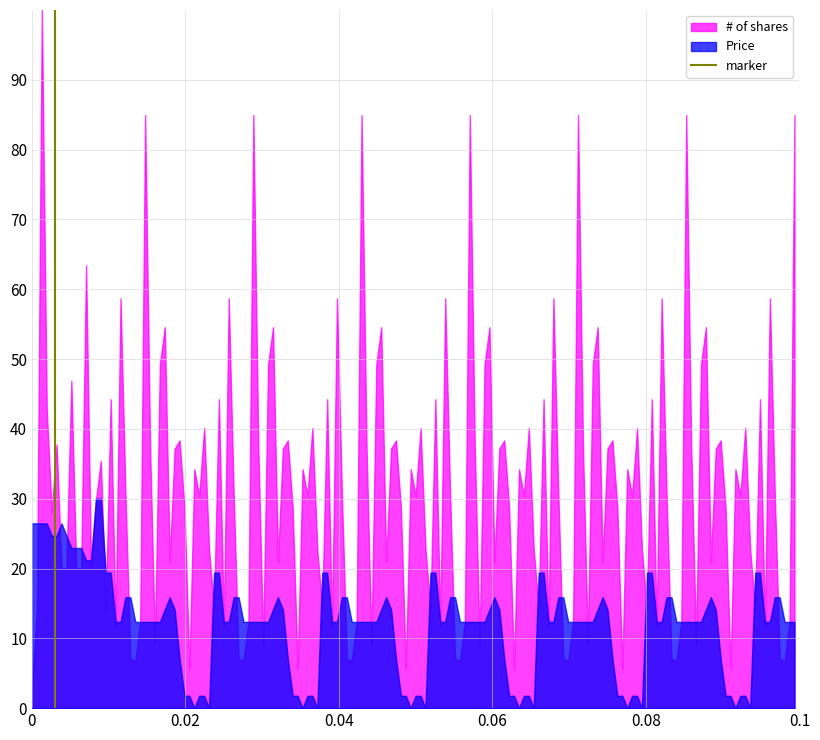

How many lines are shown in the chart?

2